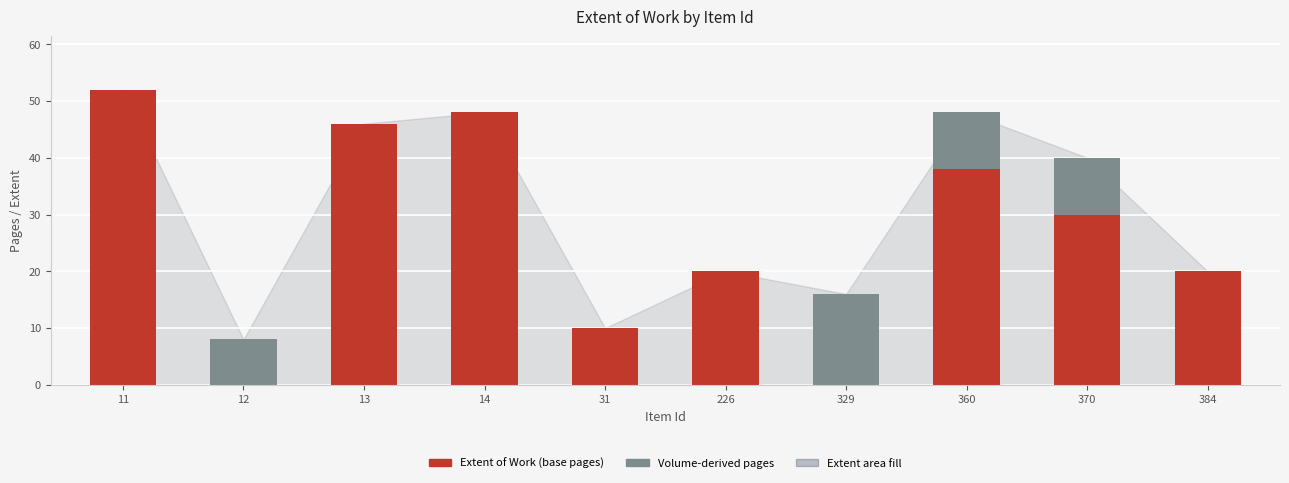

What is the total value across all series at 329?

16